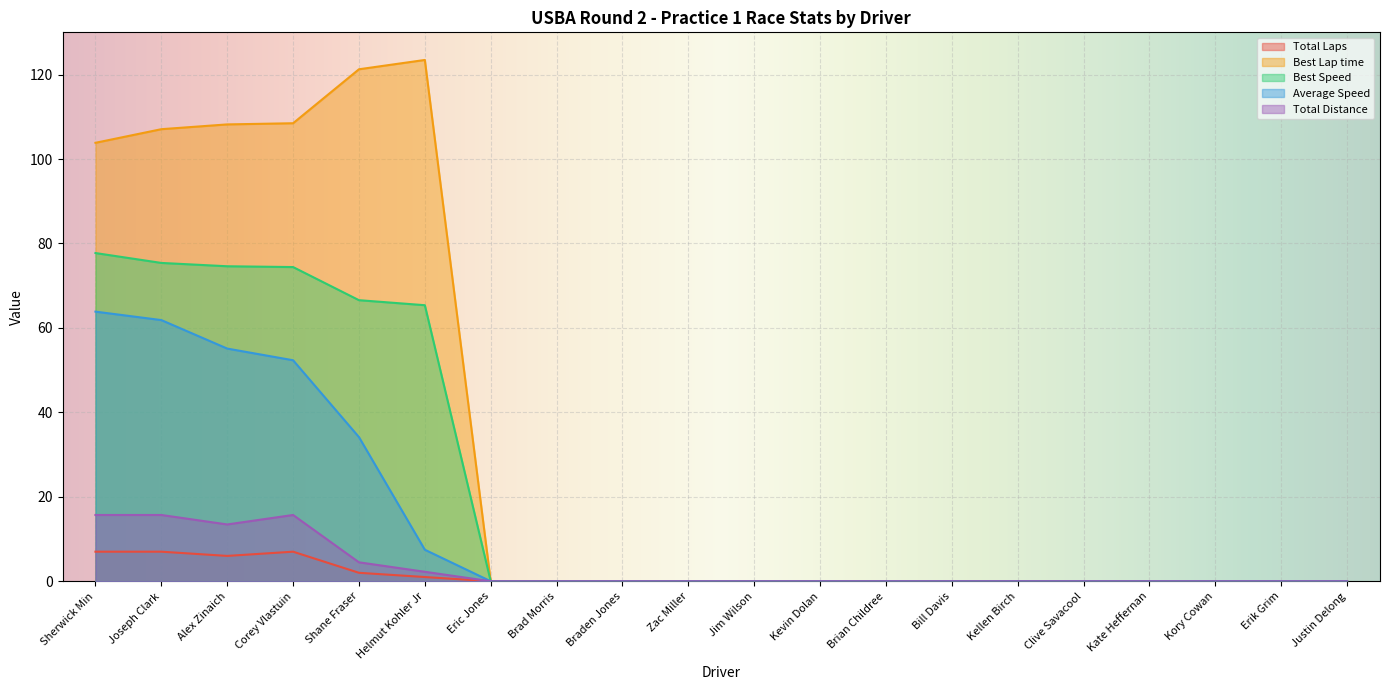

What are all the series names shown in the legend?

Total Laps, Best Lap time, Best Speed, Average Speed, Total Distance